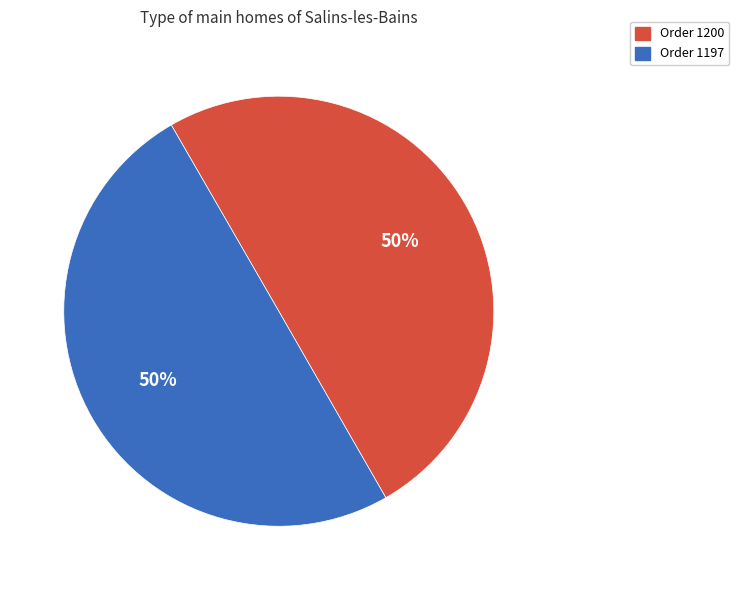

To the nearest percent, what is the average slice percentage?

50%